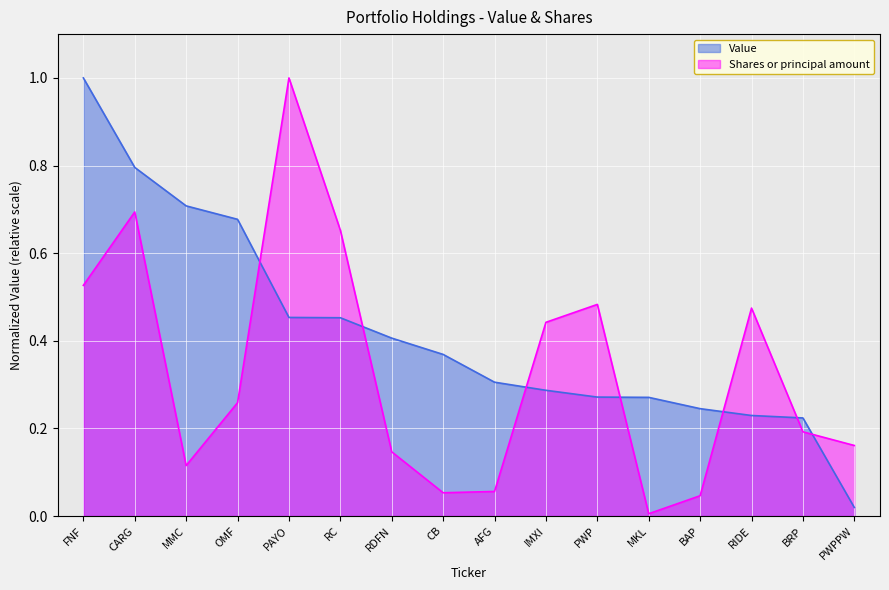

What is the total value across all series at PWPPW?

0.2